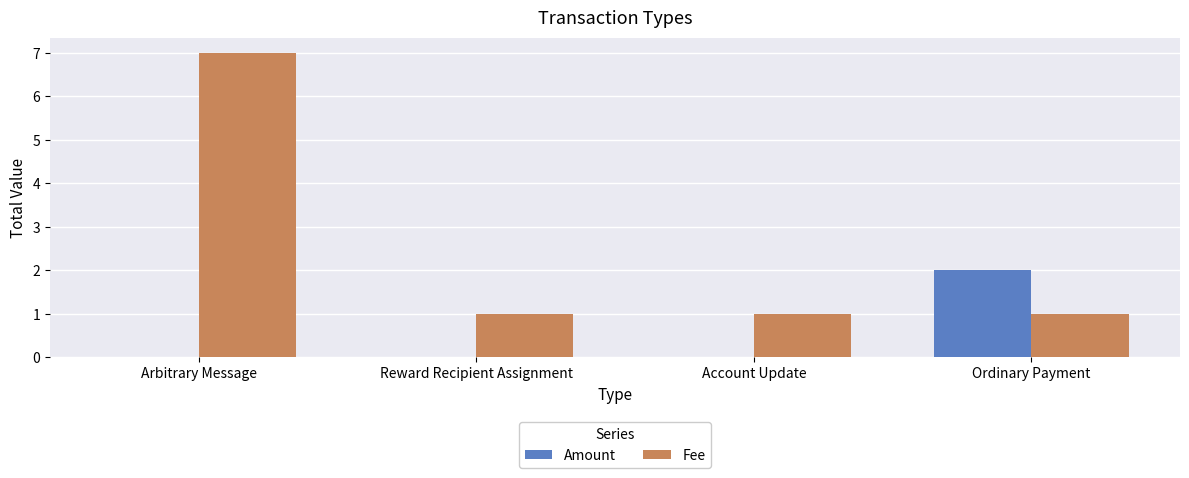

Between Account Update and Ordinary Payment, which series saw the biggest shift?

Amount